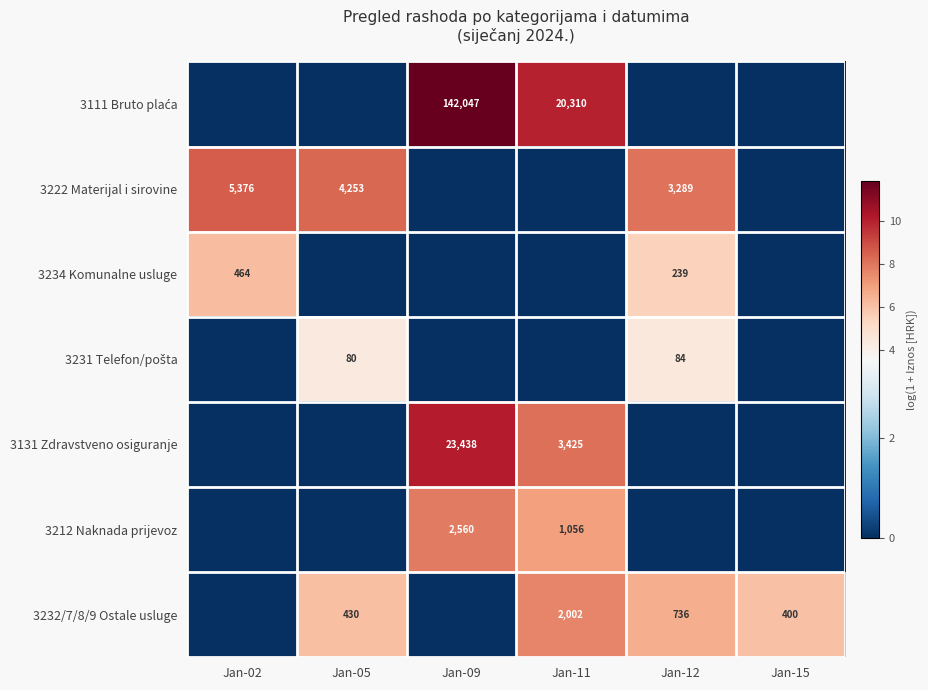

At how many categories does at least one series exceed 6?

5